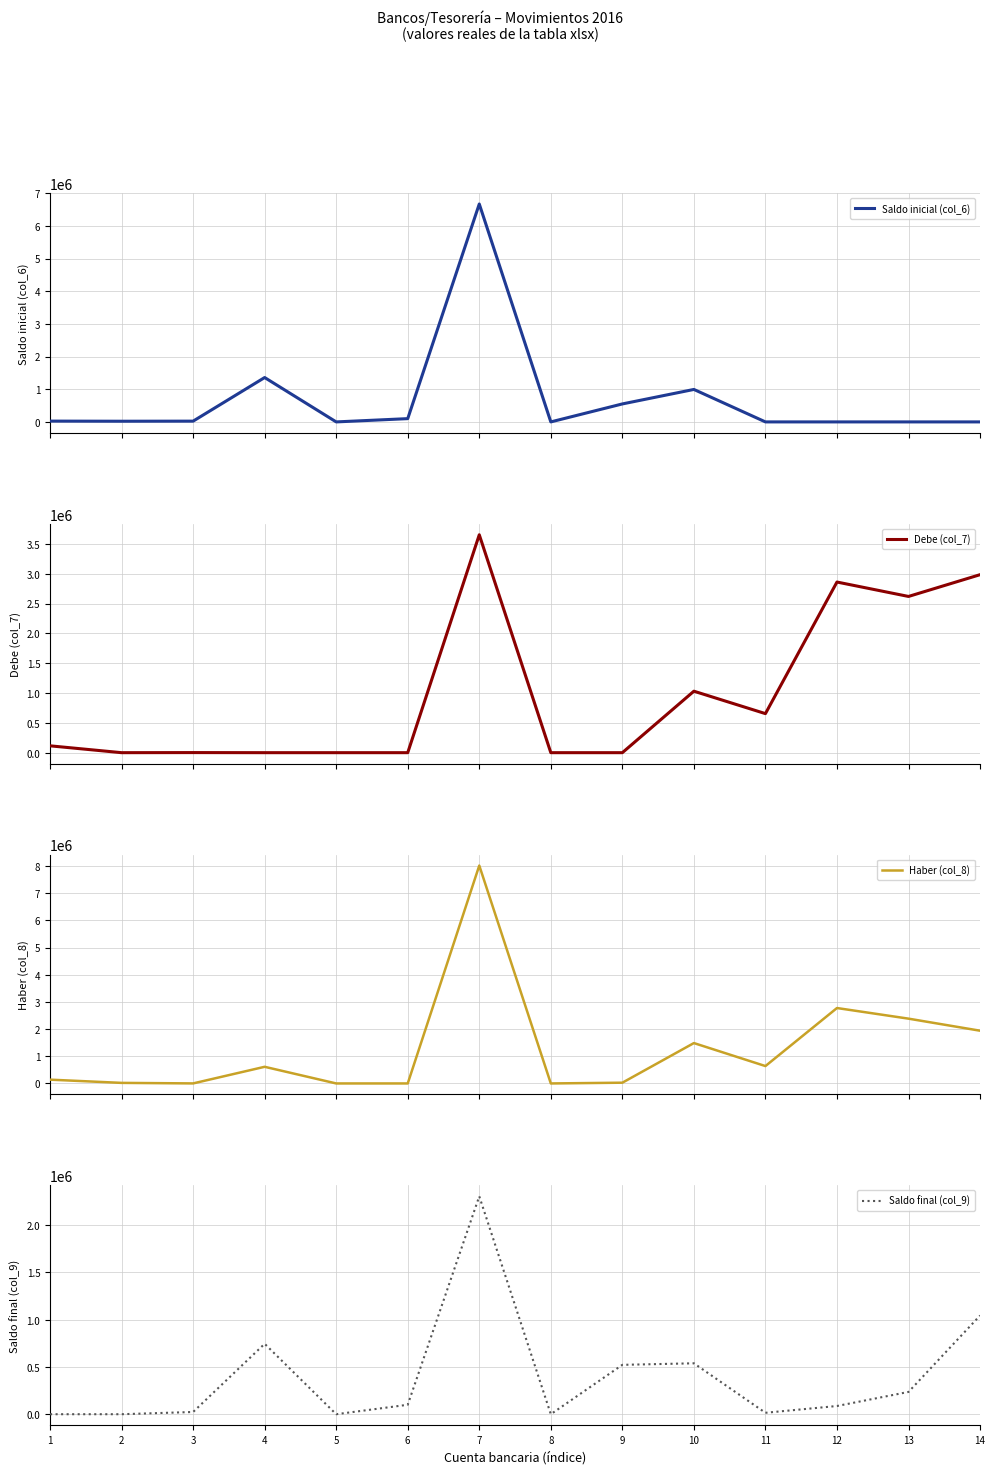

How many positive values does the Saldo inicial (col_6) series have?

9